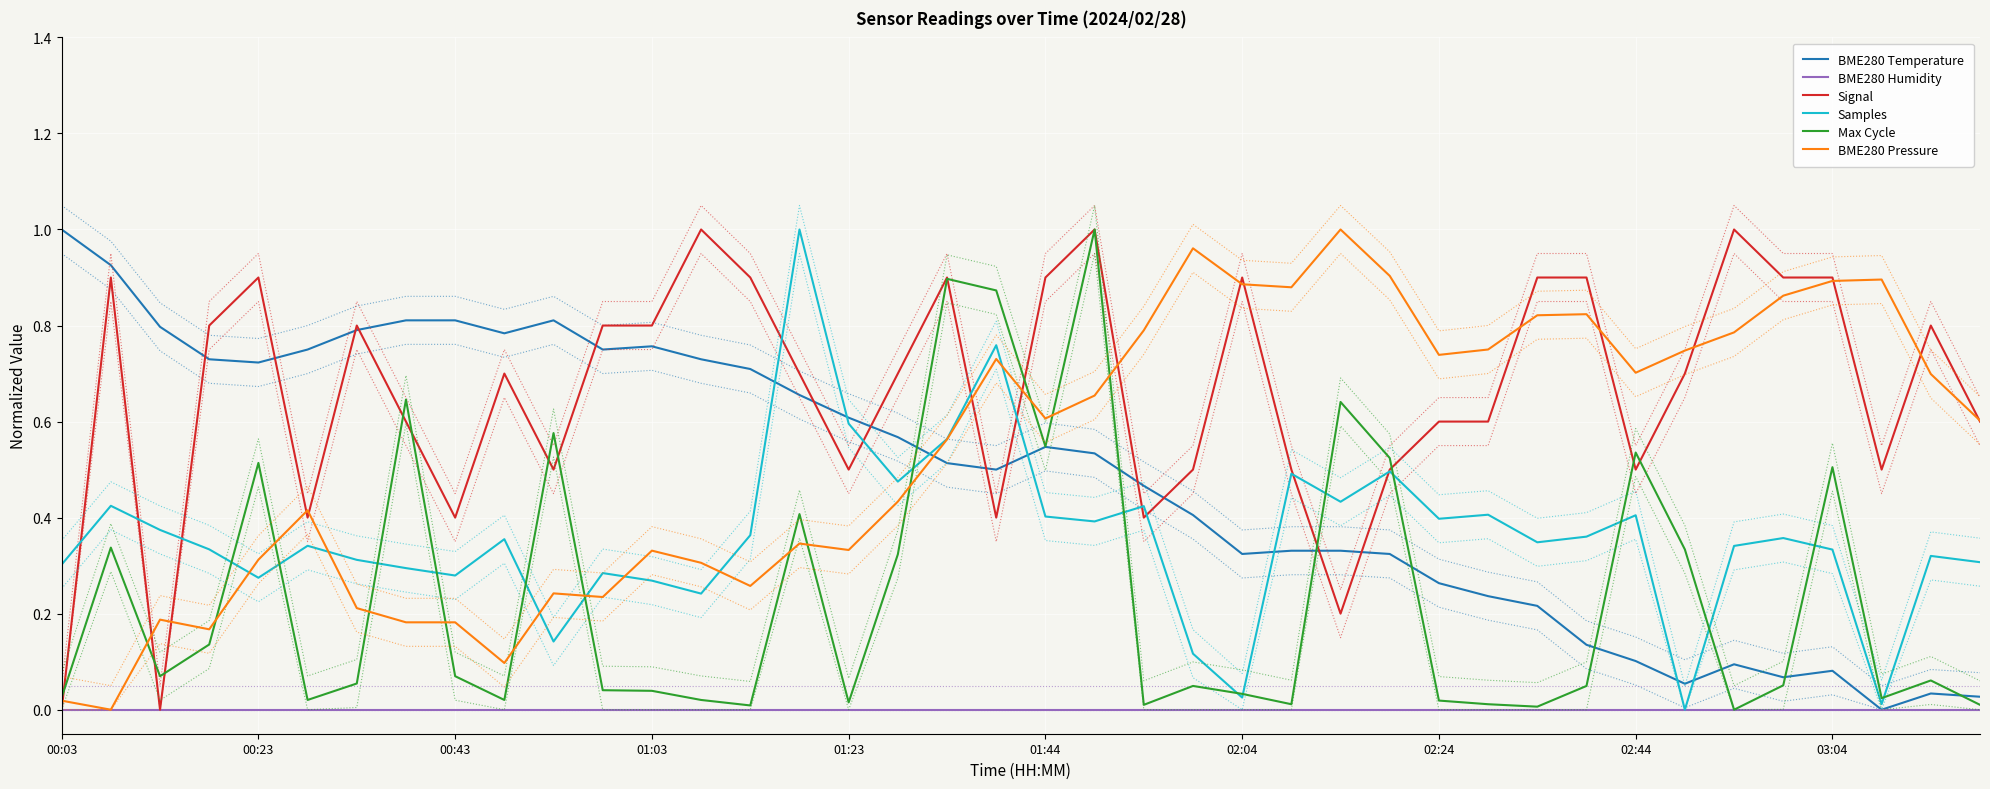

The value of Max Cycle at 03:04 is 0.5. True or false?

True